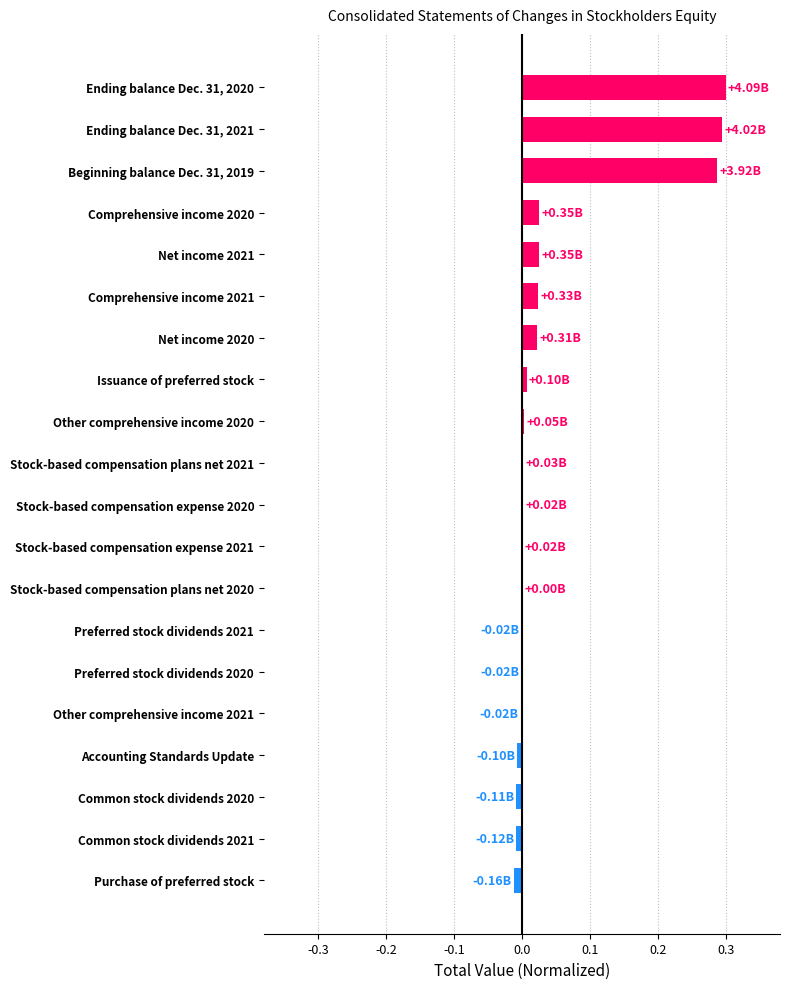

Are the bars grouped side by side (vs. stacked)?

No